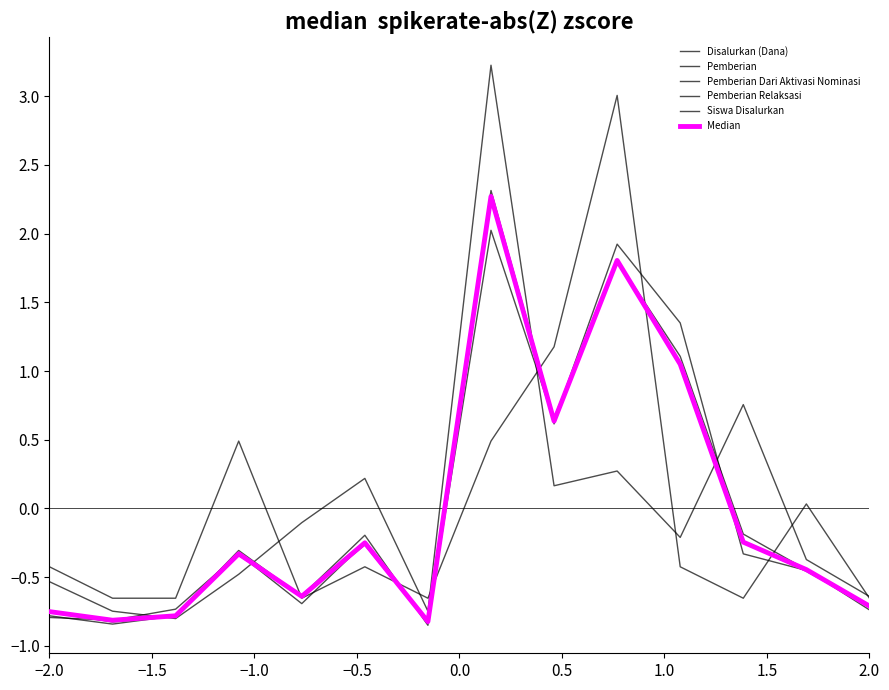

Reading left to right, extract all data points from this chart.

Disalurkan (Dana): -0.8	-0.8	-0.8	-0.3	-0.6	-0.3	-0.8	2.3	0.7	1.8	1.0	-0.2	-0.5	-0.7
Pemberian: -0.8	-0.8	-0.7	-0.3	-0.7	-0.3	-0.8	2.0	0.6	1.9	1.3	-0.3	-0.5	-0.7
Pemberian Dari Aktivasi Nominasi: -0.4	-0.7	-0.7	0.5	-0.7	-0.4	-0.7	0.5	1.2	3.0	-0.4	-0.7	0.0	-0.7
Pemberian Relaksasi: -0.5	-0.7	-0.8	-0.5	-0.1	0.2	-0.7	3.2	0.2	0.3	-0.2	0.8	-0.4	-0.6
Siswa Disalurkan: -0.8	-0.8	-0.8	-0.3	-0.6	-0.2	-0.9	2.3	0.6	1.8	1.1	-0.2	-0.4	-0.7
Median: -0.8	-0.8	-0.8	-0.3	-0.6	-0.3	-0.8	2.3	0.6	1.8	1.0	-0.2	-0.4	-0.7